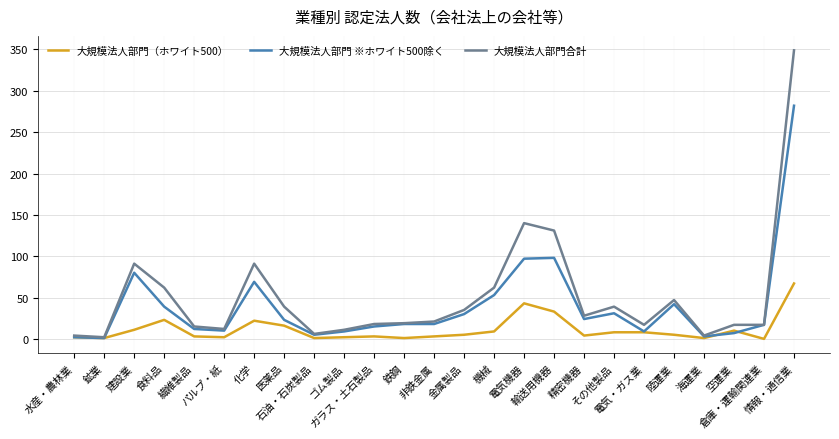

List the series in order of their overall mean, highest first.

大規模法人部門合計, 大規模法人部門 ※ホワイト500除く, 大規模法人部門（ホワイト500）